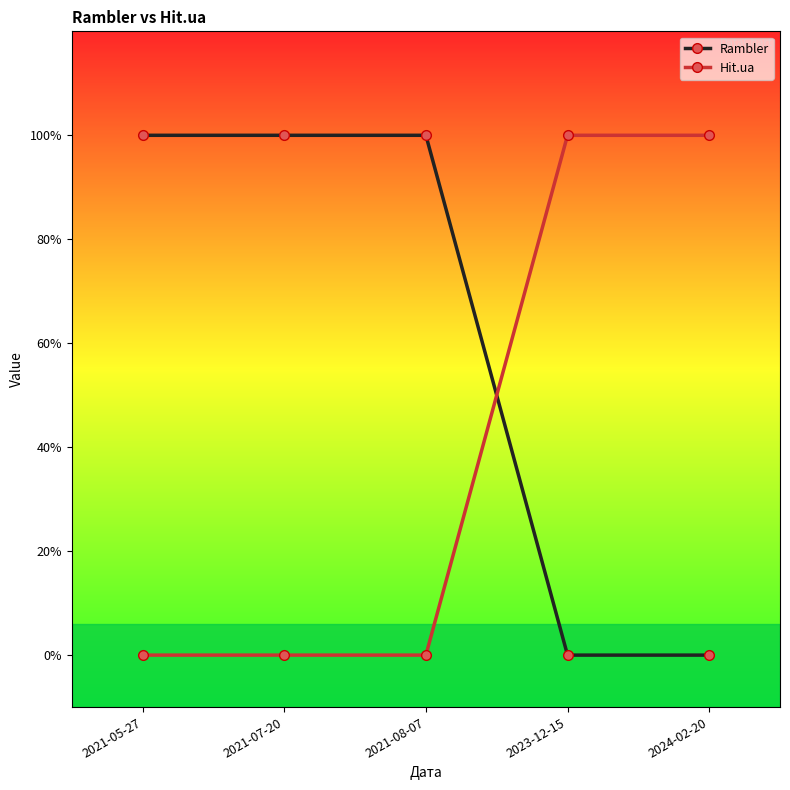

Which category has the lowest value in the Rambler series?

2023-12-15